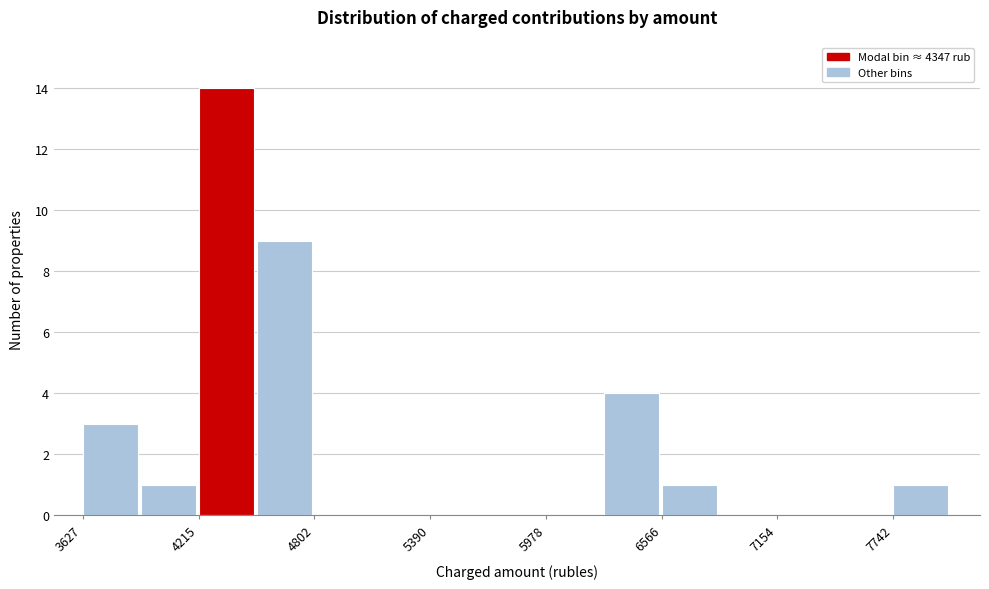

Around what value on the x-axis is the tallest bar? Give the approximate position of its centre, as read against the axis.

4400